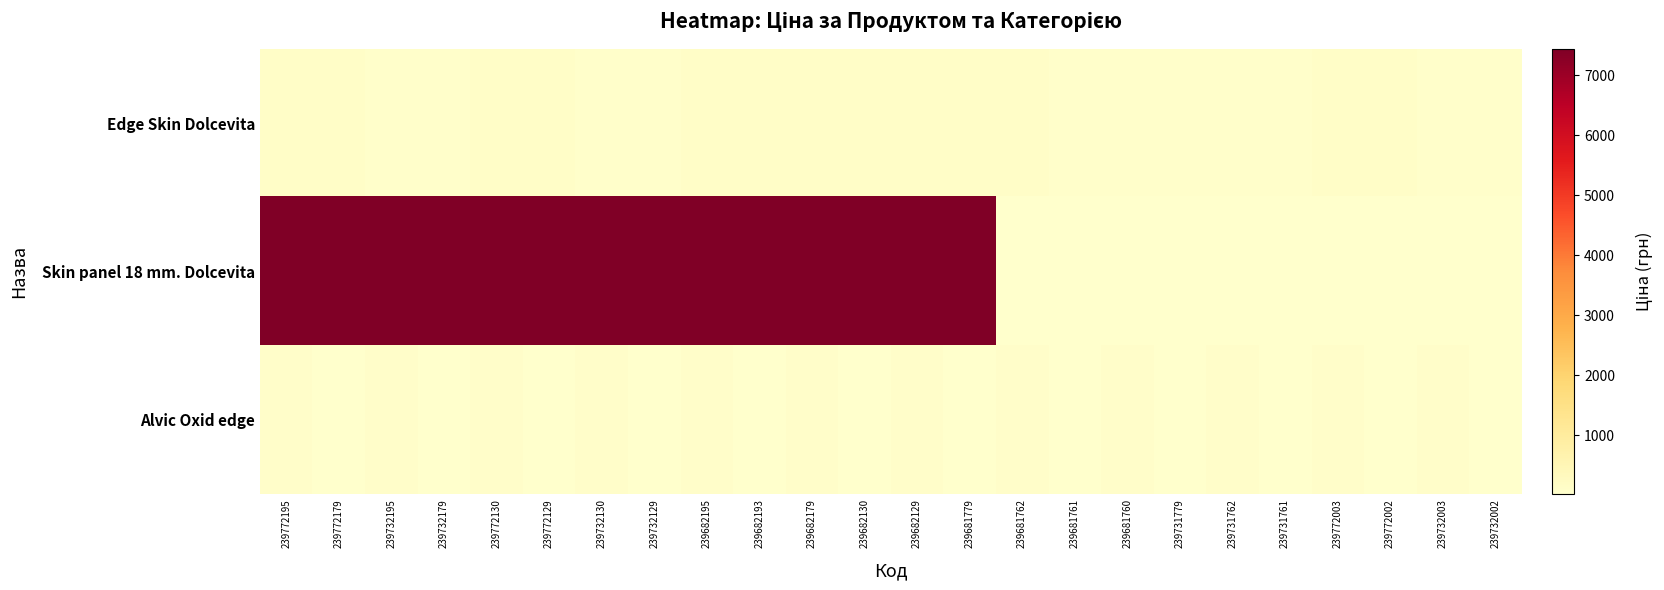

What is the greatest value displayed?

7436.2